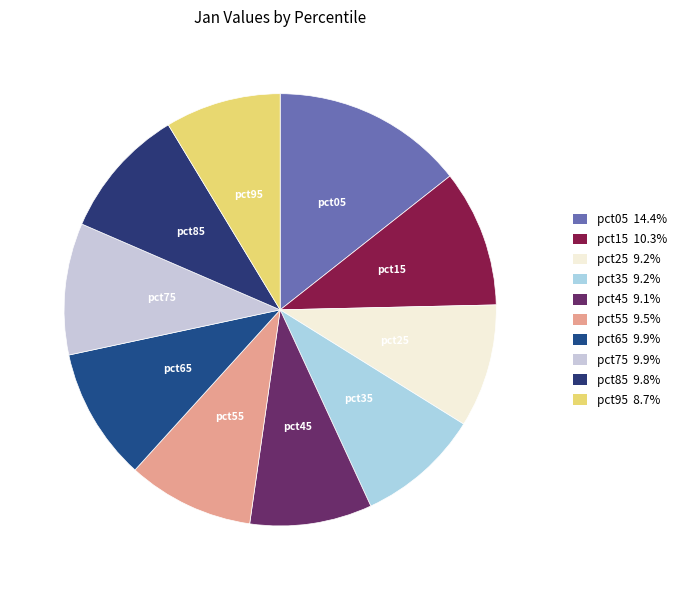

Which slice is the largest?

pct05